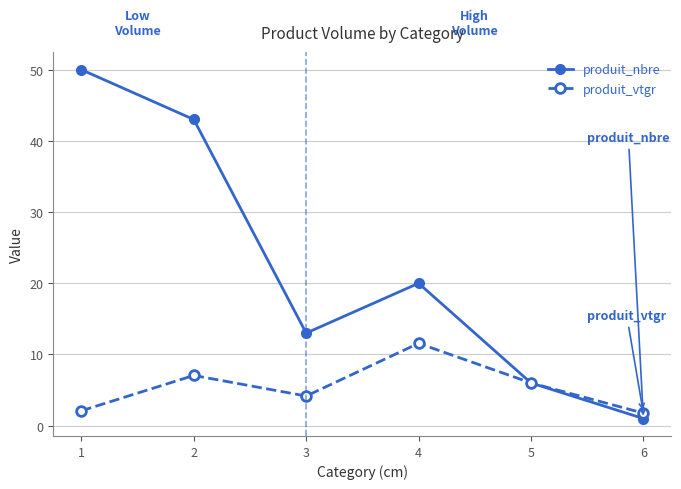

At how many categories does at least one series exceed 17?

3